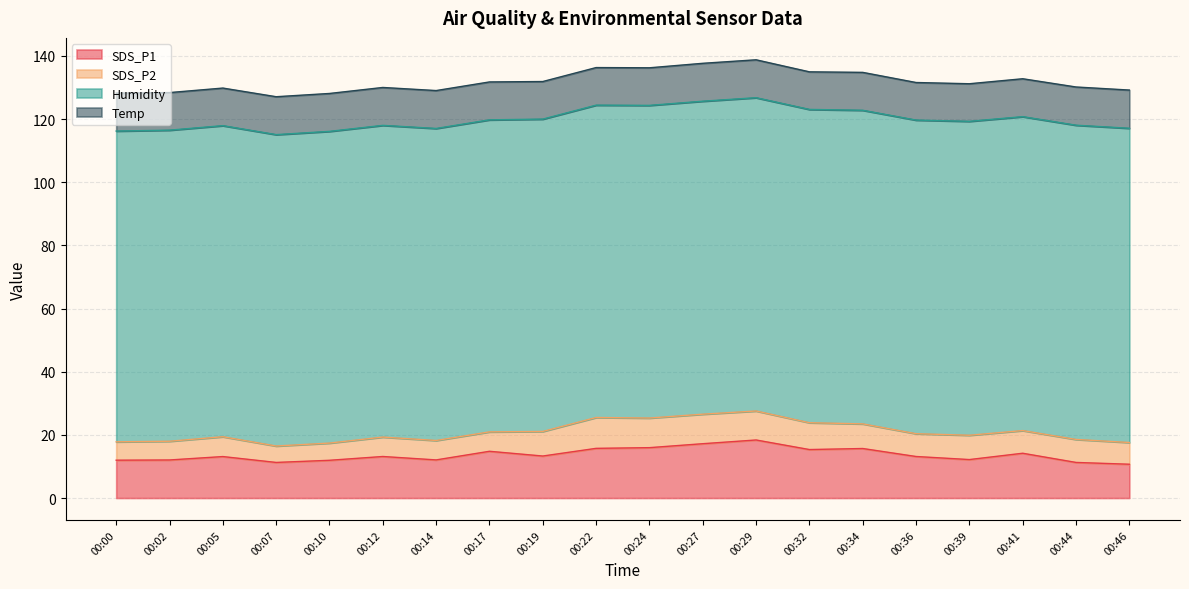

Does the chart have visible grid lines?

Yes